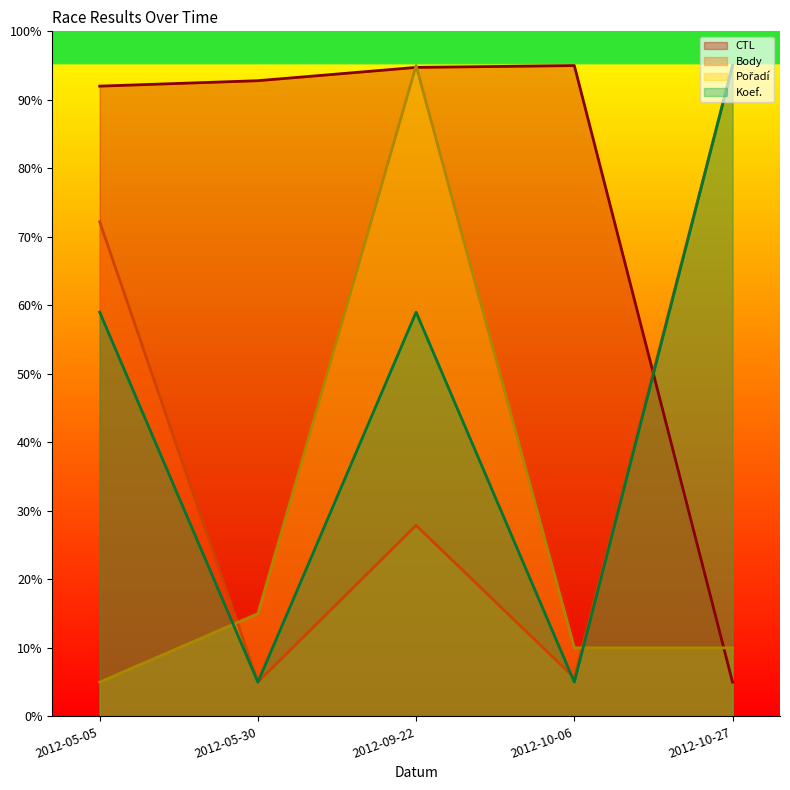

Where does the CTL series first go above 92?

2012-05-30